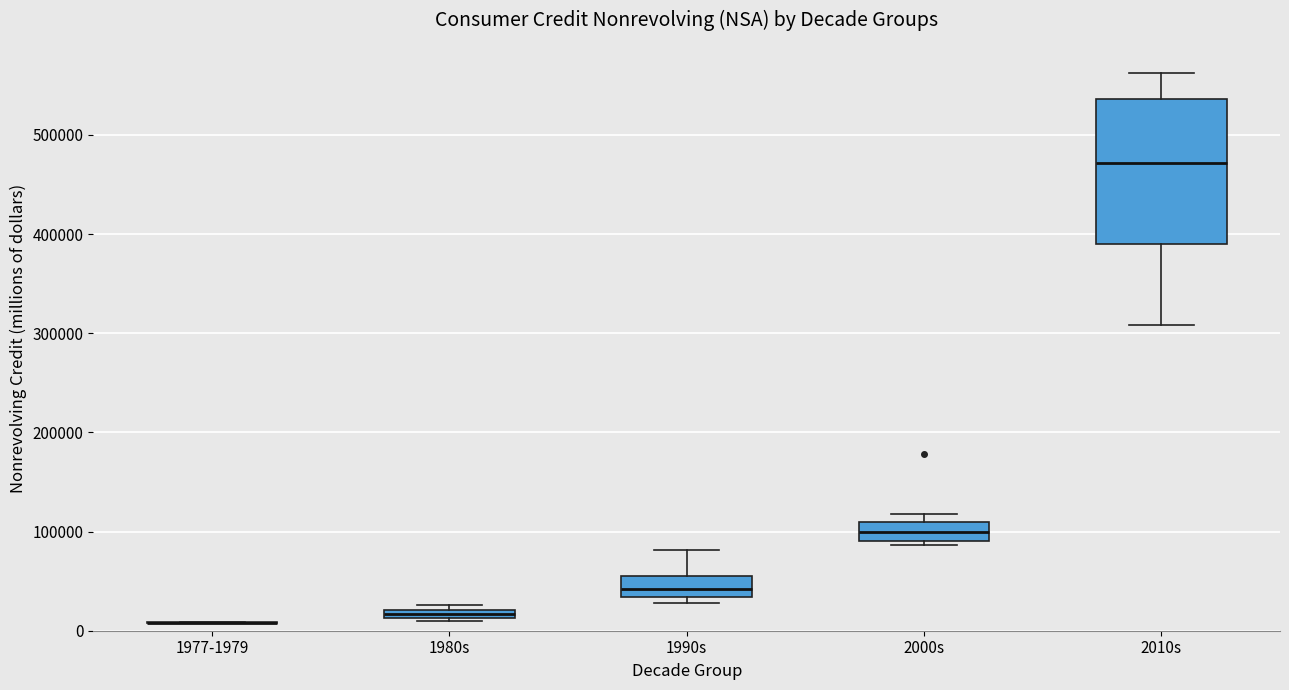

Comparing the boxes themselves (not the whiskers), which one is the tallest?

2010s